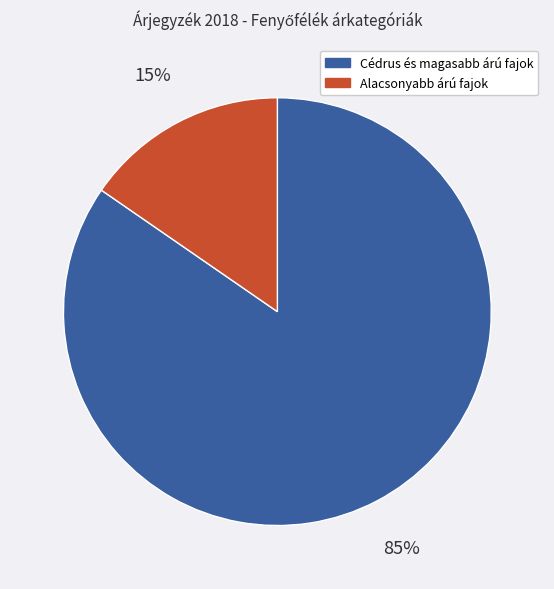

Is there a majority slice in this chart?

Yes